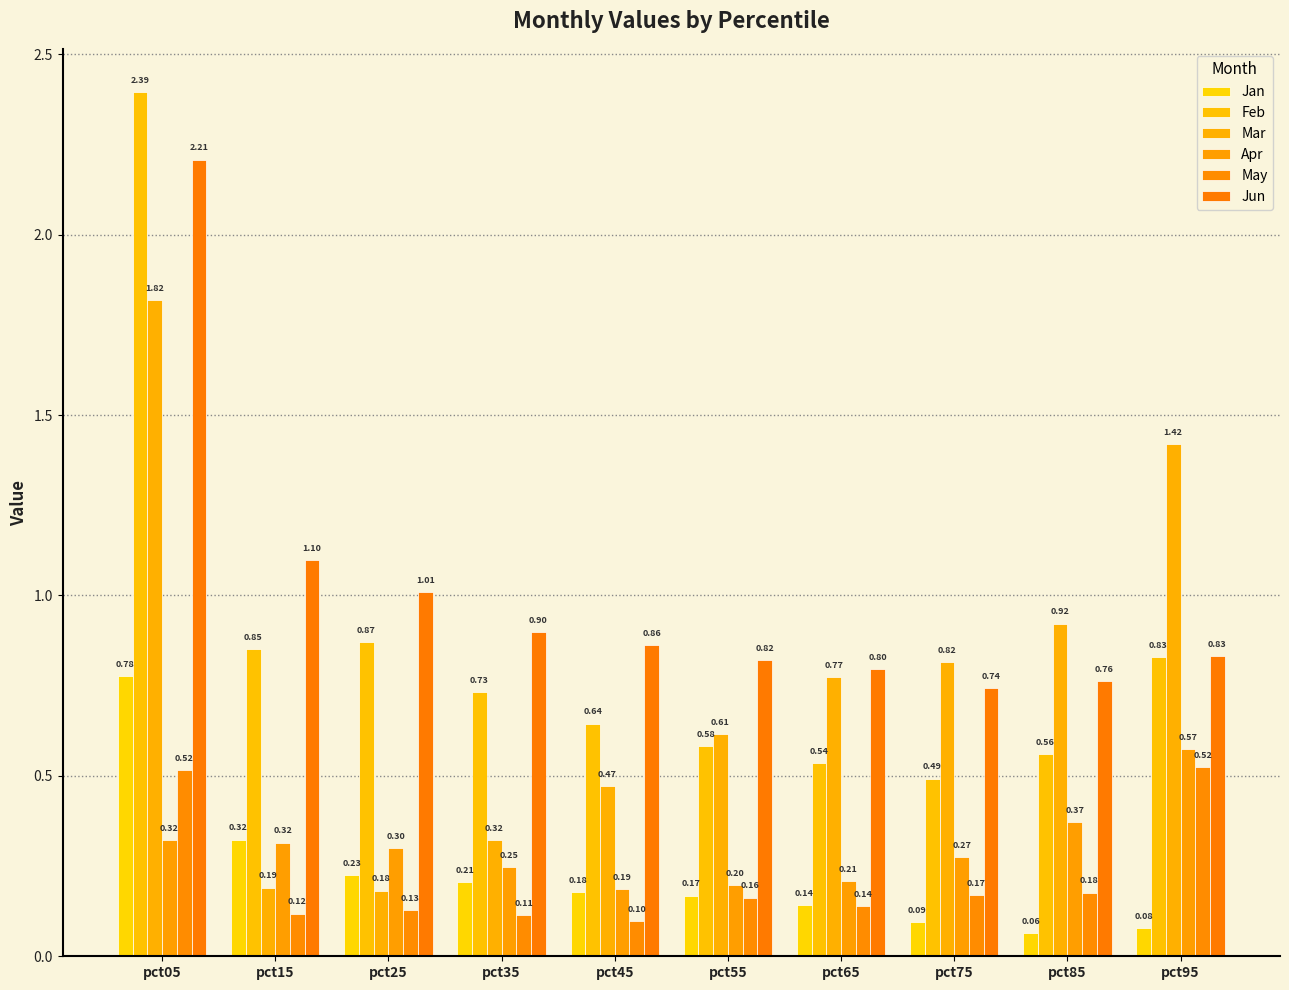

What is the difference between the Jan values at pct25 and pct75?

0.1